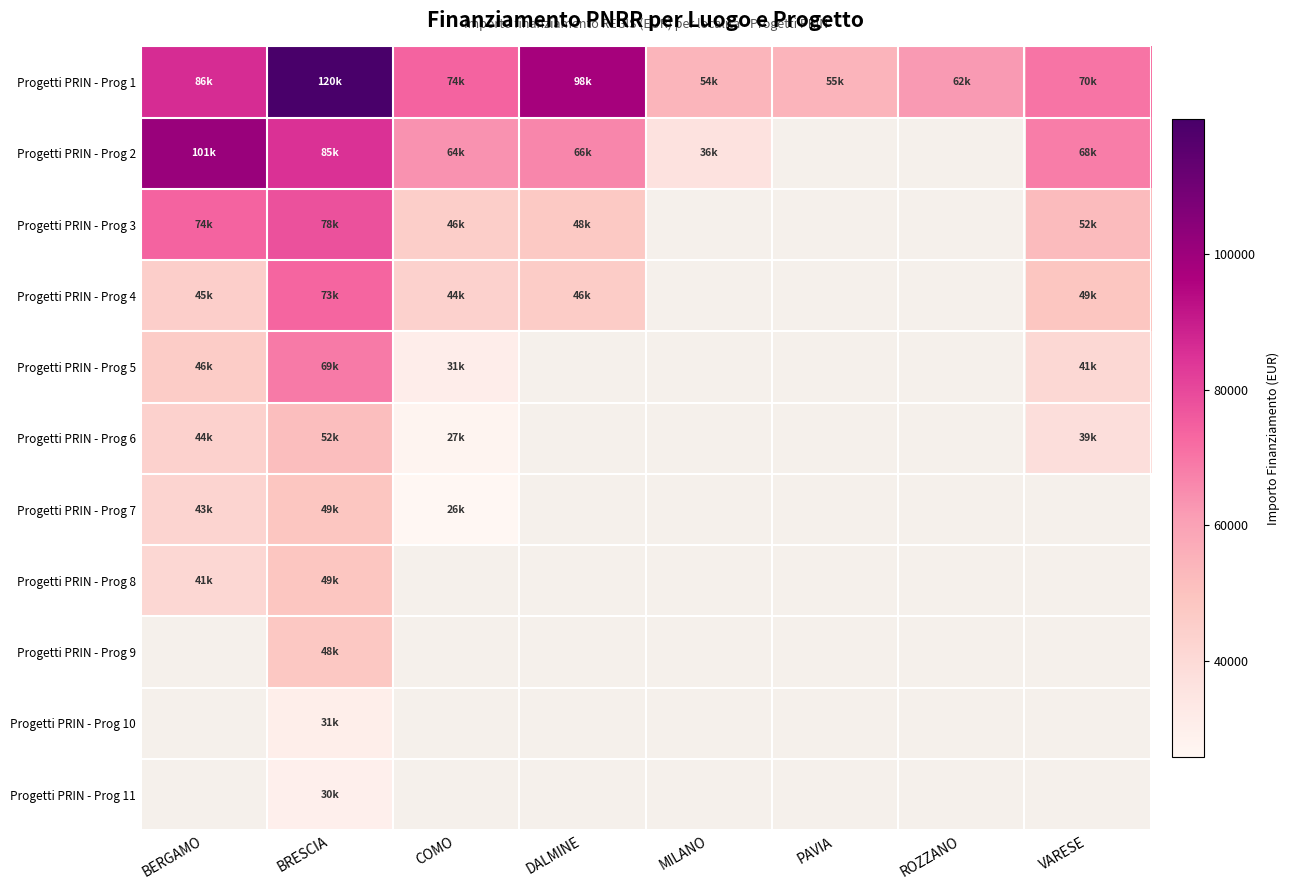

Rank the series by their maximum value, from highest to lowest.

Progetti PRIN - Prog 1, Progetti PRIN - Prog 2, Progetti PRIN - Prog 3, Progetti PRIN - Prog 4, Progetti PRIN - Prog 5, Progetti PRIN - Prog 6, Progetti PRIN - Prog 7, Progetti PRIN - Prog 8, Progetti PRIN - Prog 9, Progetti PRIN - Prog 10, Progetti PRIN - Prog 11